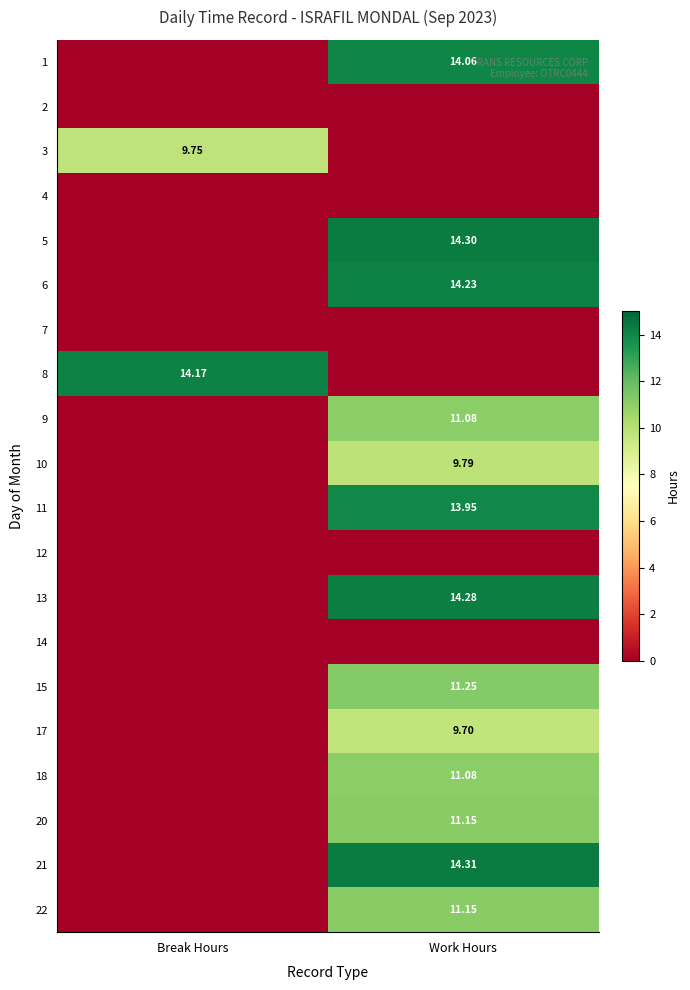

What is the total value across all series at Work Hours?

160.3